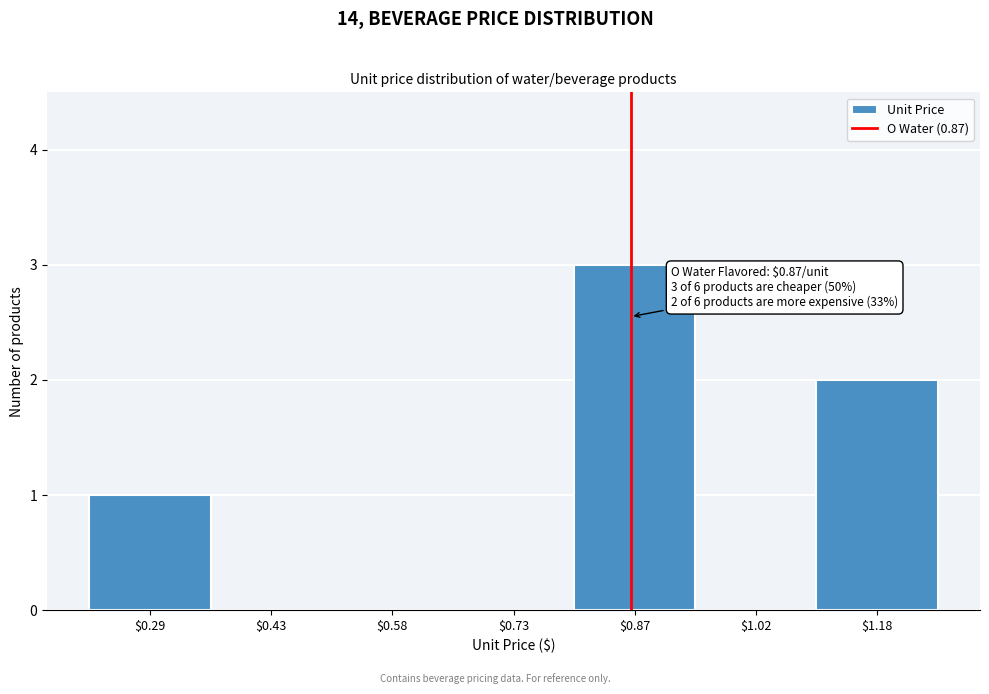

Is it true that the value at $0.43 is -2?

False